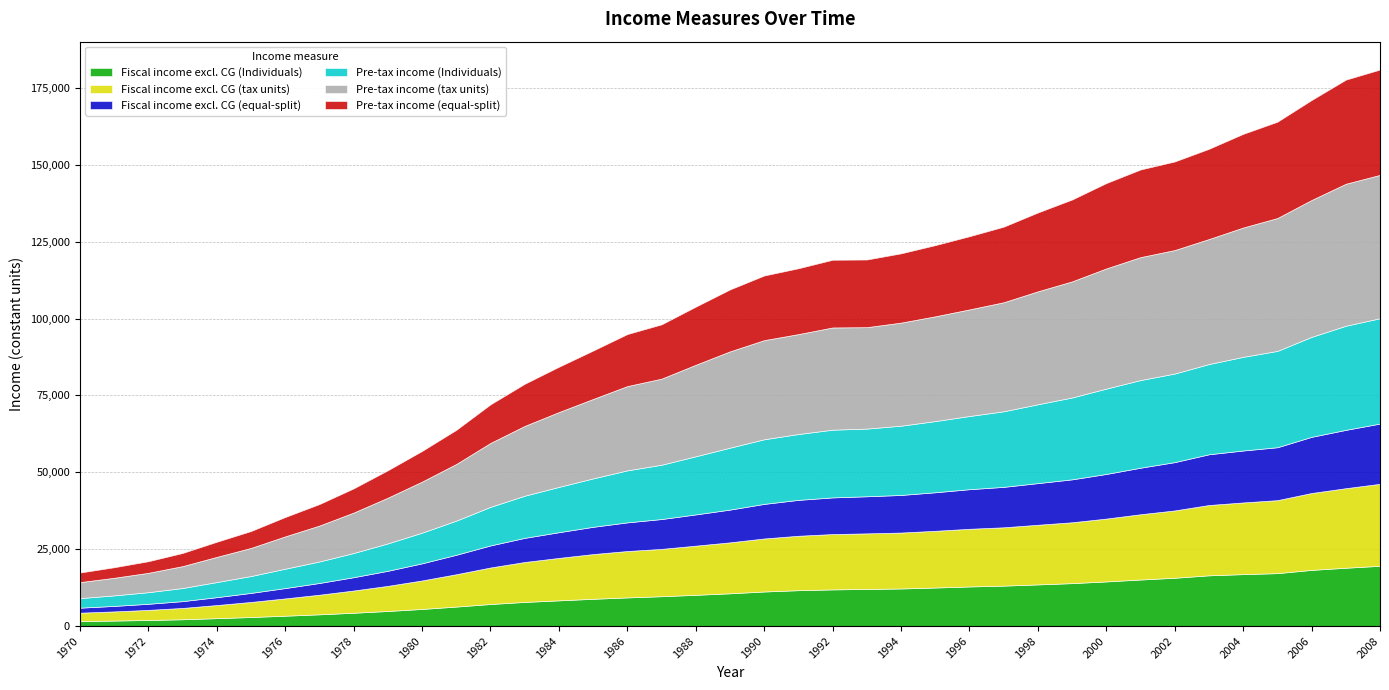

At which category is the sum across all series the highest?

2008